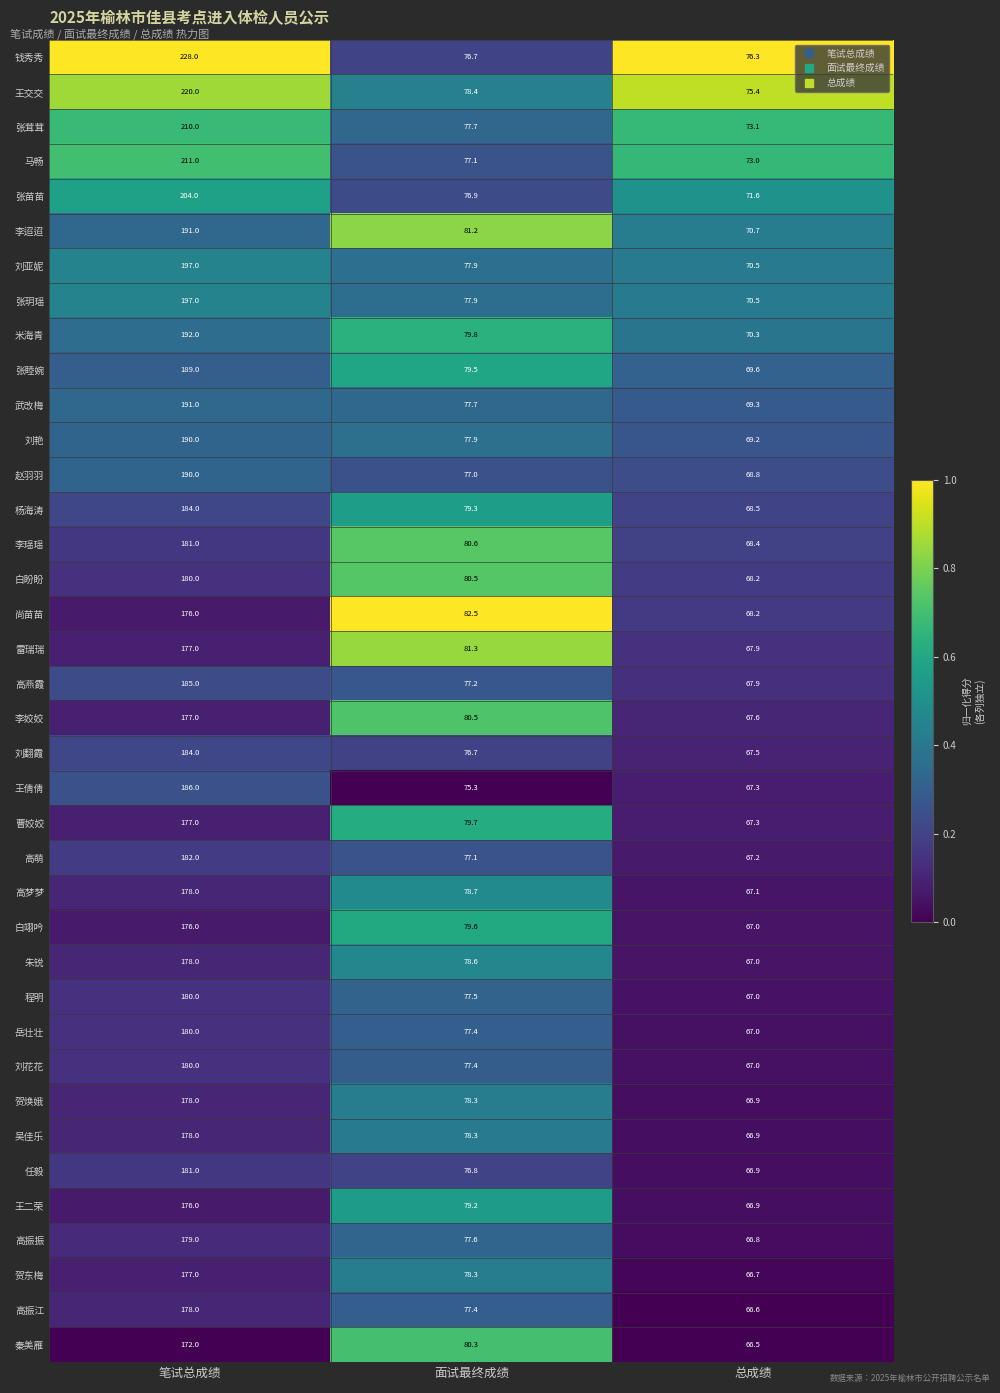

Which series has the largest range (max minus min)?

钱秀秀